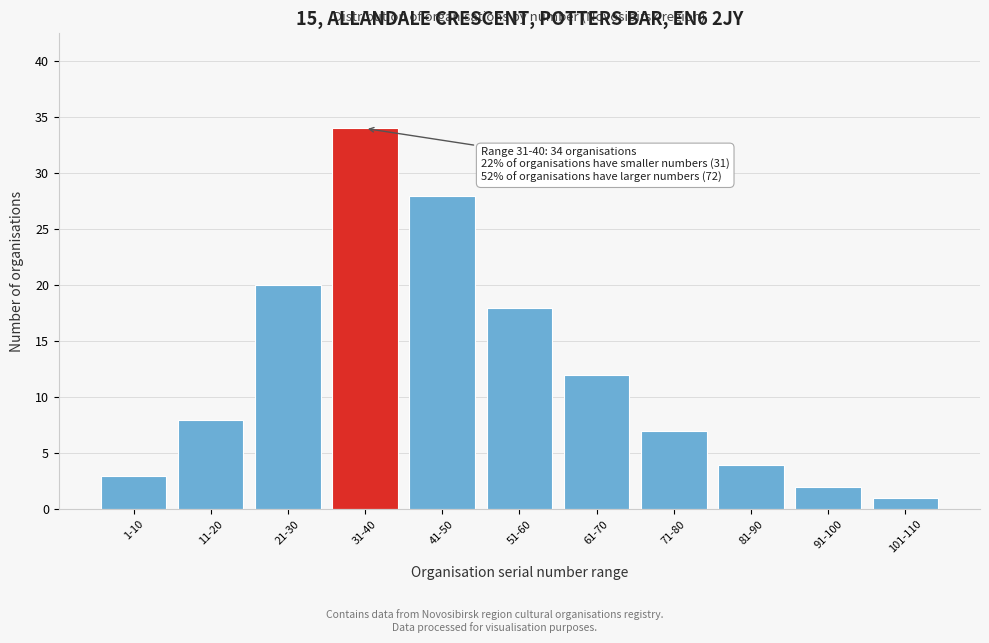

Reading left to right, list all the values displayed in this chart.

3	8	20	34	28	18	12	7	4	2	1